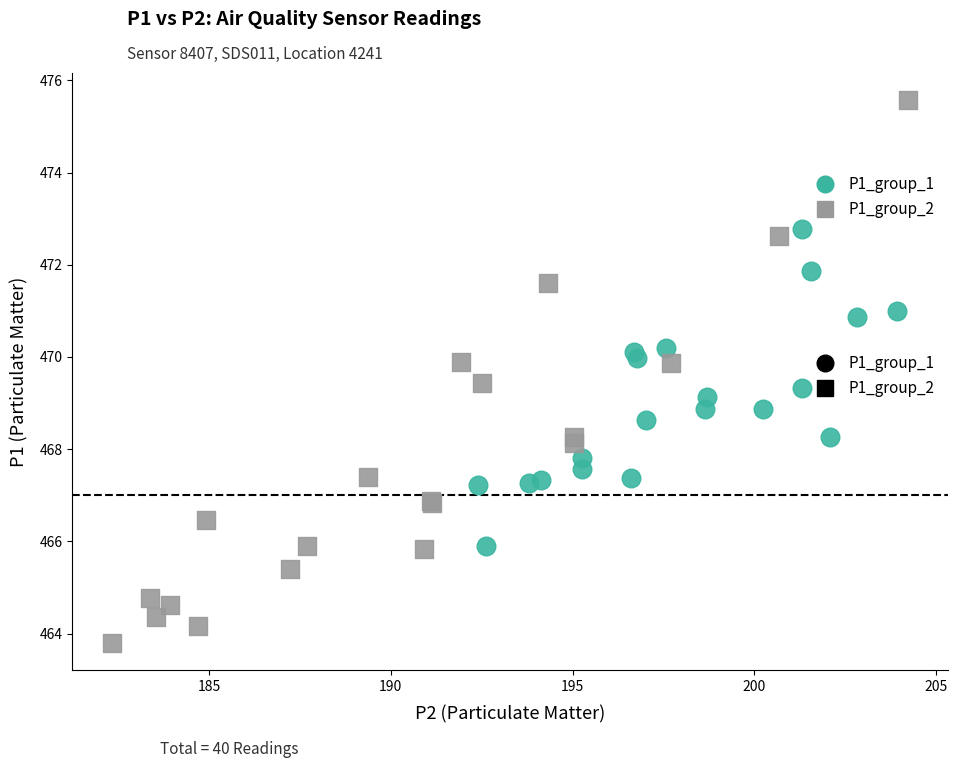

Which series has the widest spread of Y values?

P1_group_2